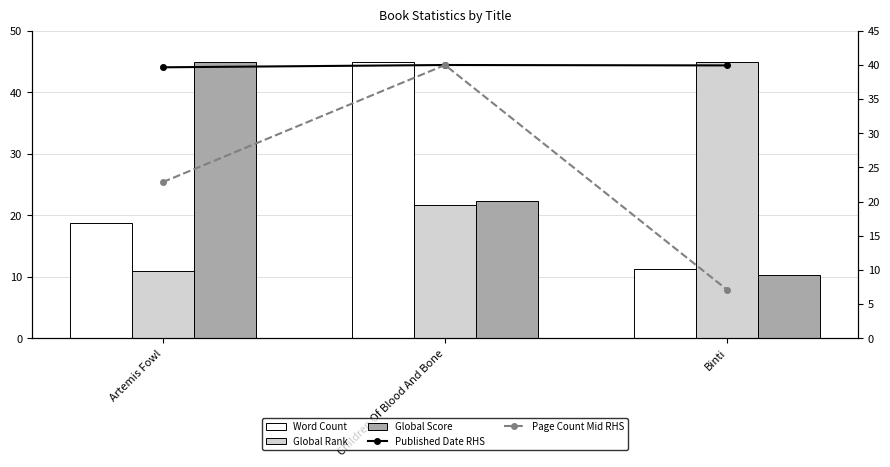

What is the difference between the second highest and minimum values in the Published Date RHS series?

0.3